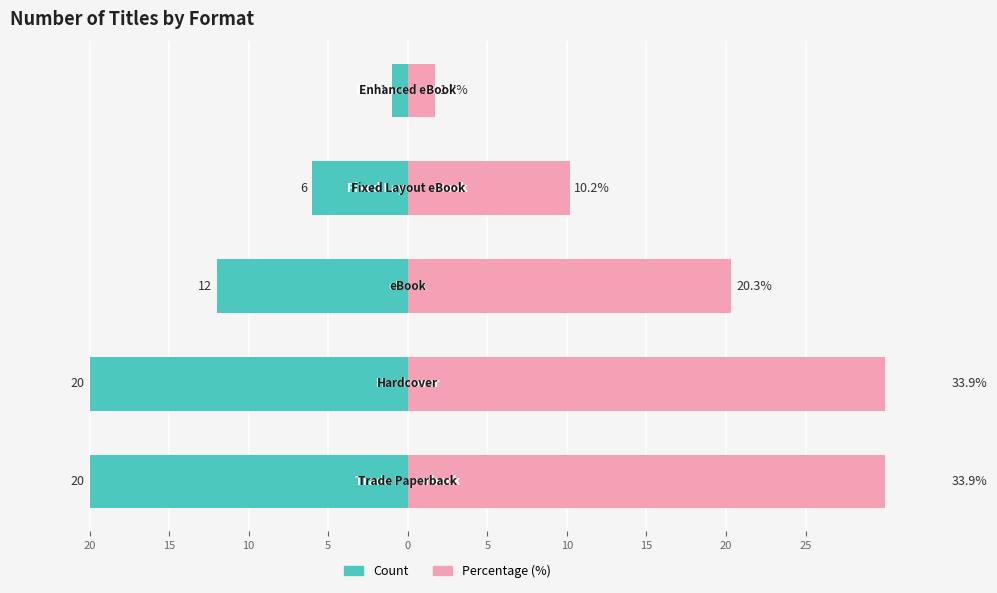

What is the minimum value shown in the chart?

-20.0